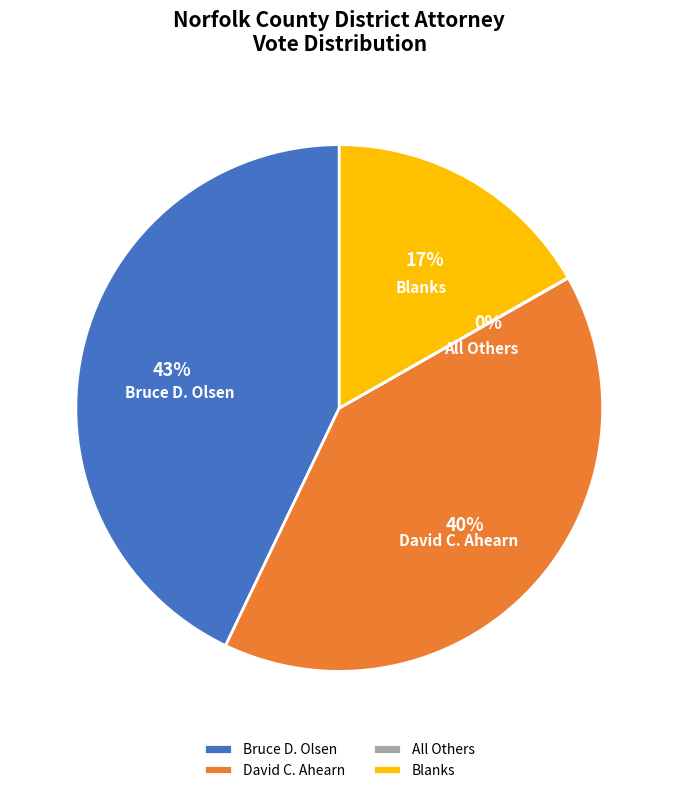

Does Blanks represent more than half of the total?

No